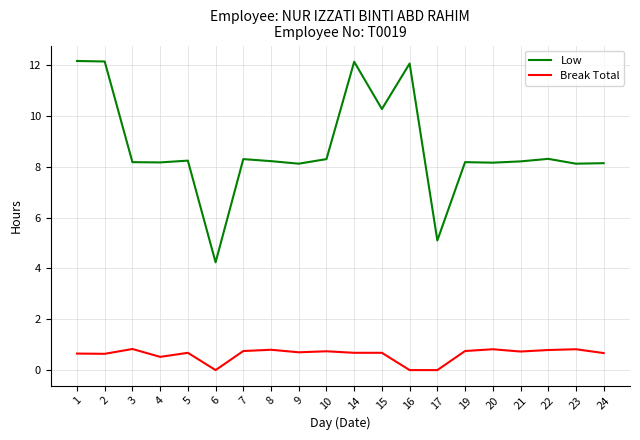

What is the highest value of the Low series?

12.2